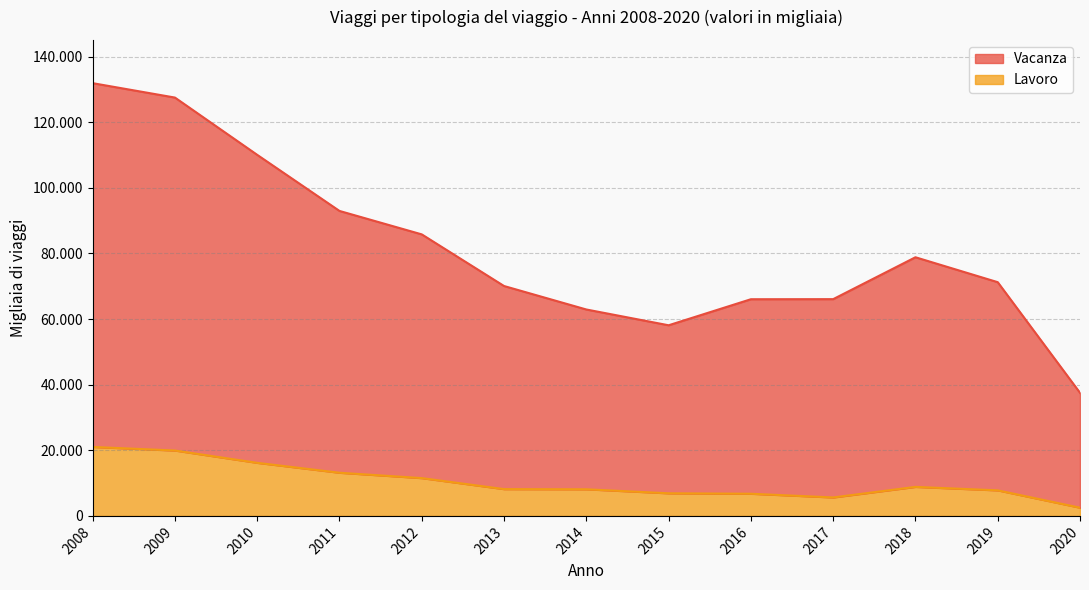

How many interior local peaks does the Vacanza (solo) series have?

1